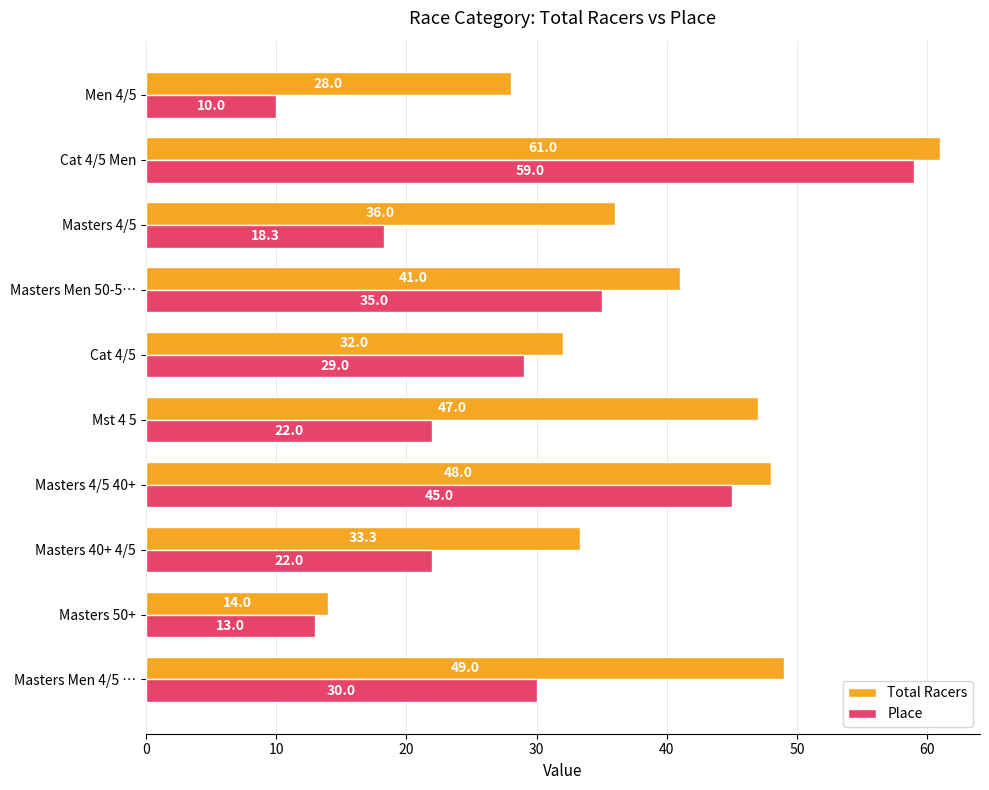

Which series has the largest range (max minus min)?

Place